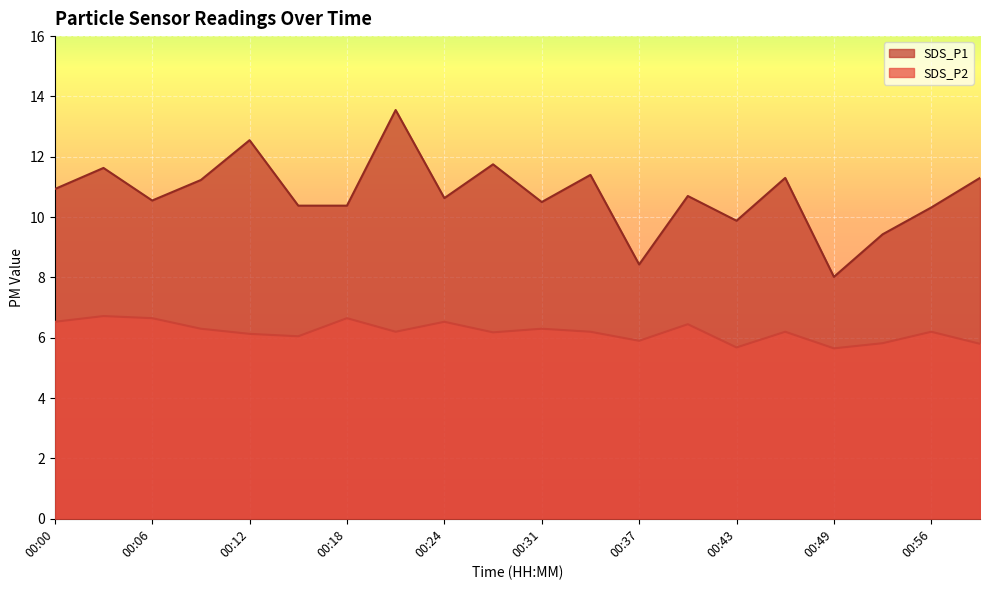

What are all the series names shown in the legend?

SDS_P1, SDS_P2